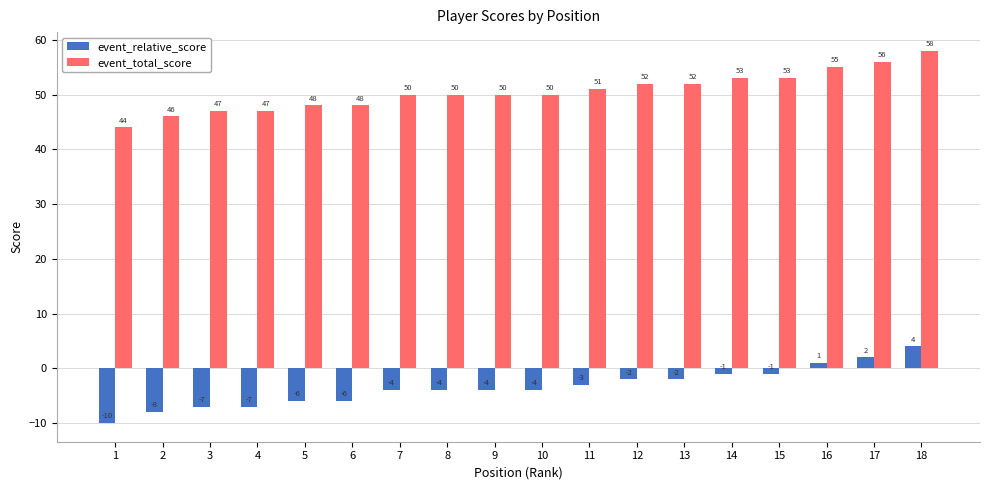

How many values in the event_relative_score series exceed -4?

8